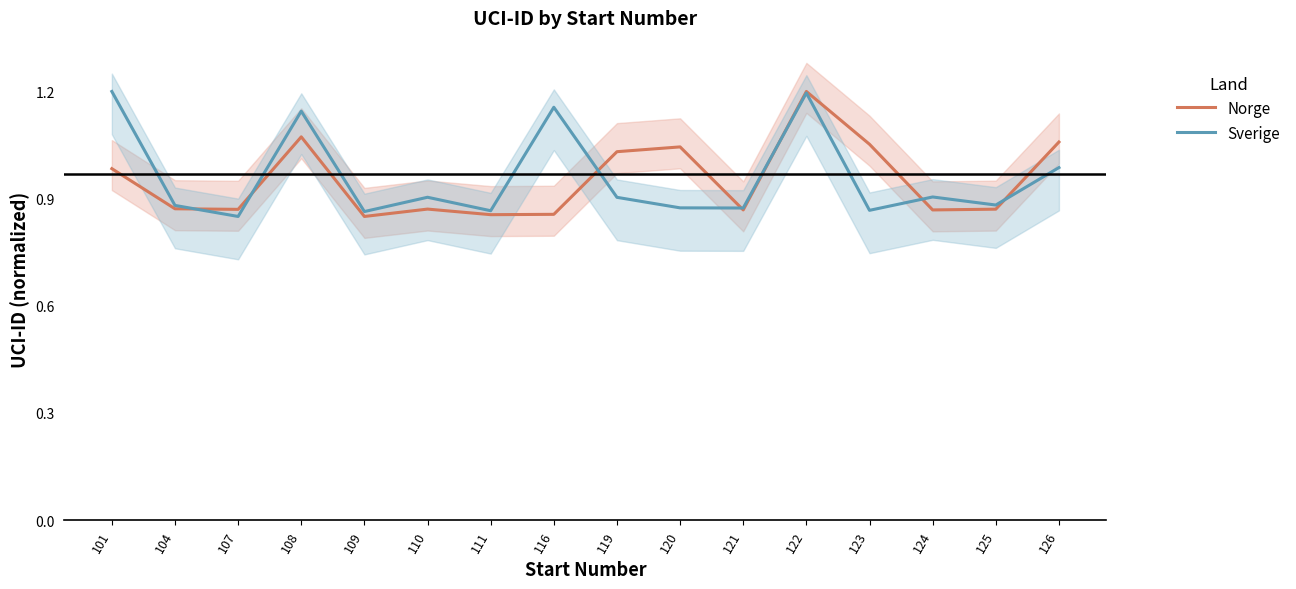

The value of Norge at 120 is 1.0. True or false?

True